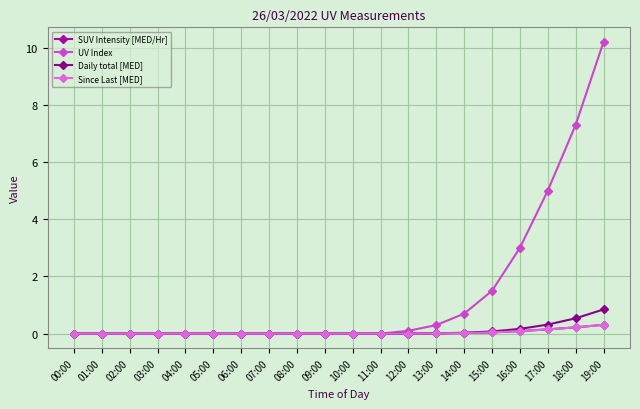

Which series has the largest total across all categories?

UV Index